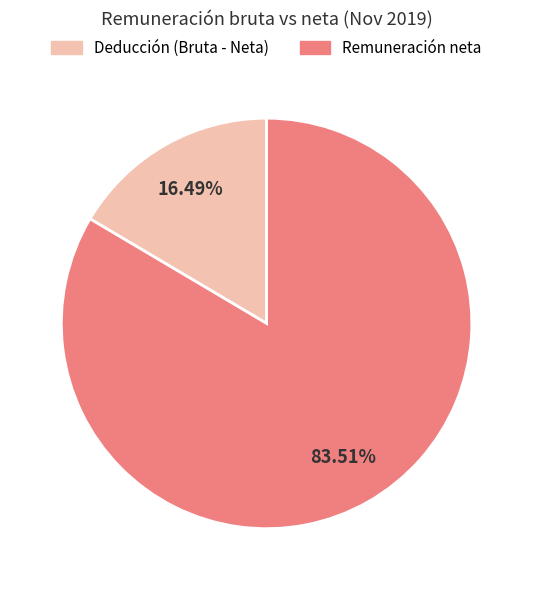

What is the largest slice in the pie chart?

Remuneración neta